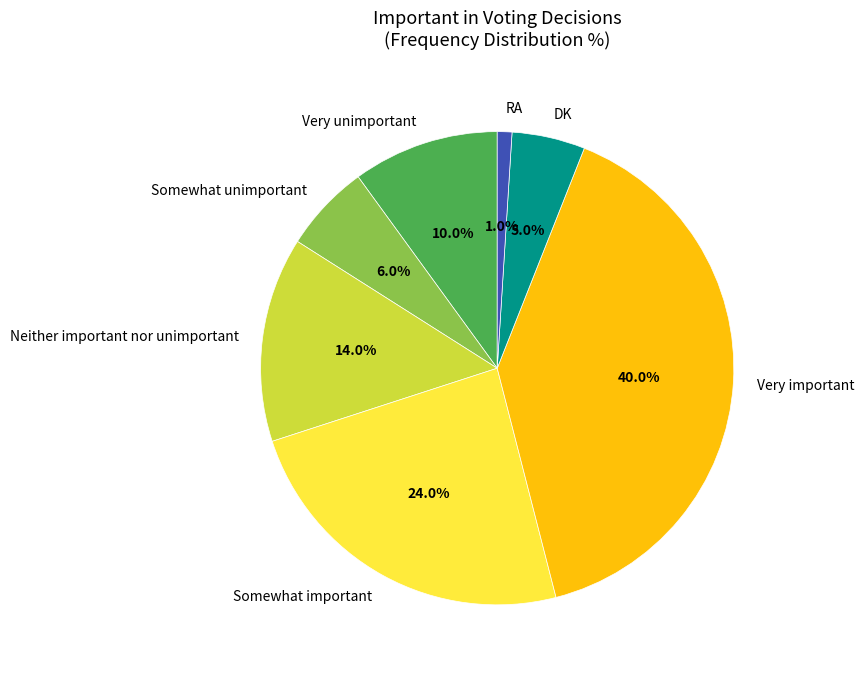

Between Very unimportant and DK, which is larger?

Very unimportant